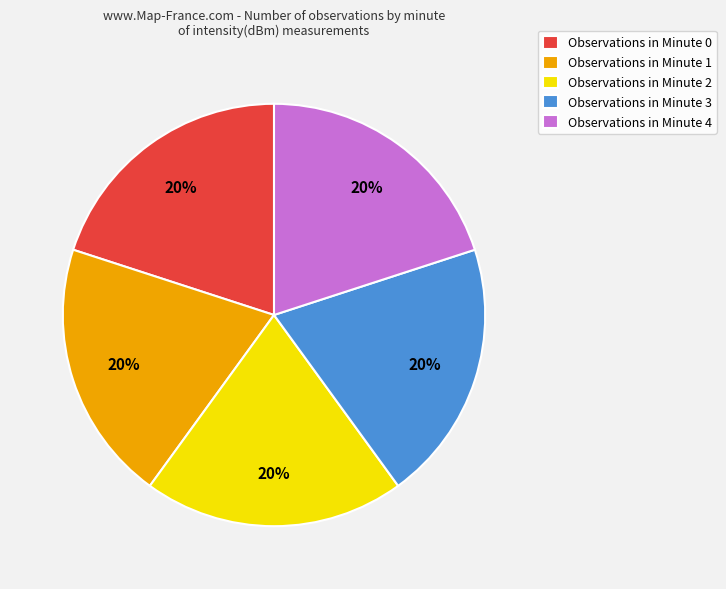

Count the number of slices in the pie.

5